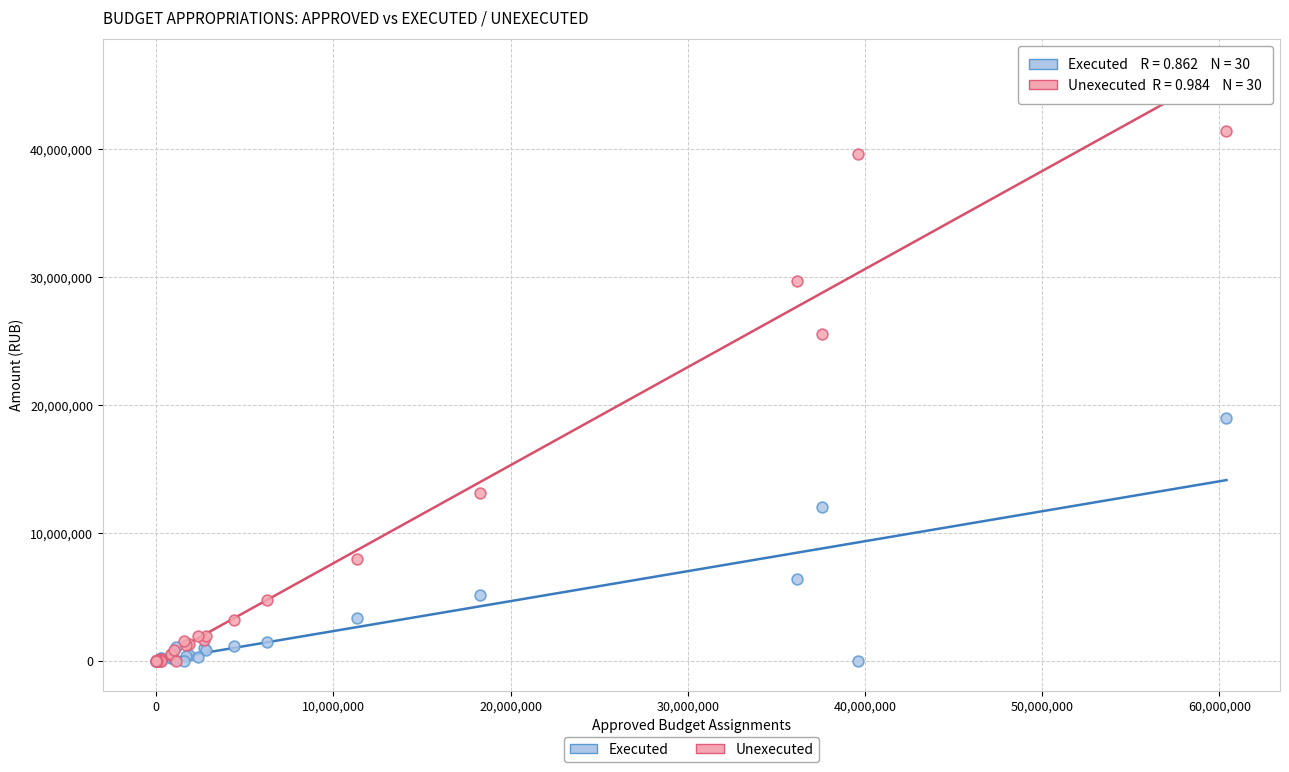

What are all the series names shown in the legend?

Executed, Unexecuted